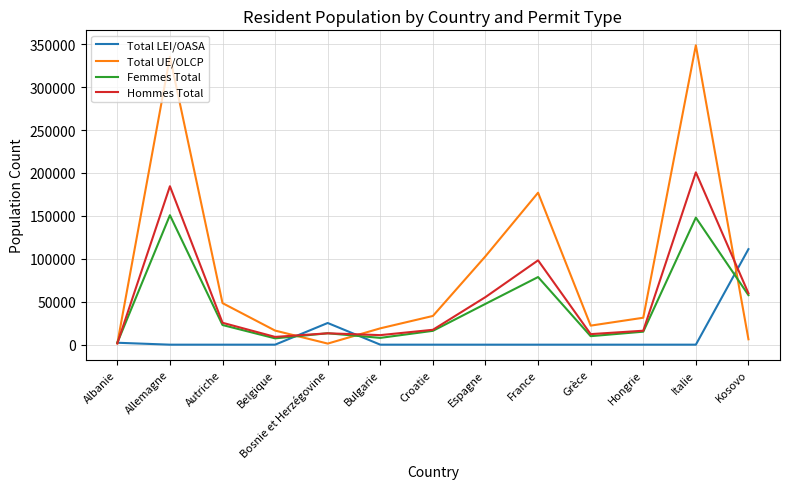

List the series in order of their peak value, lowest first.

Total LEI/OASA, Femmes Total, Hommes Total, Total UE/OLCP